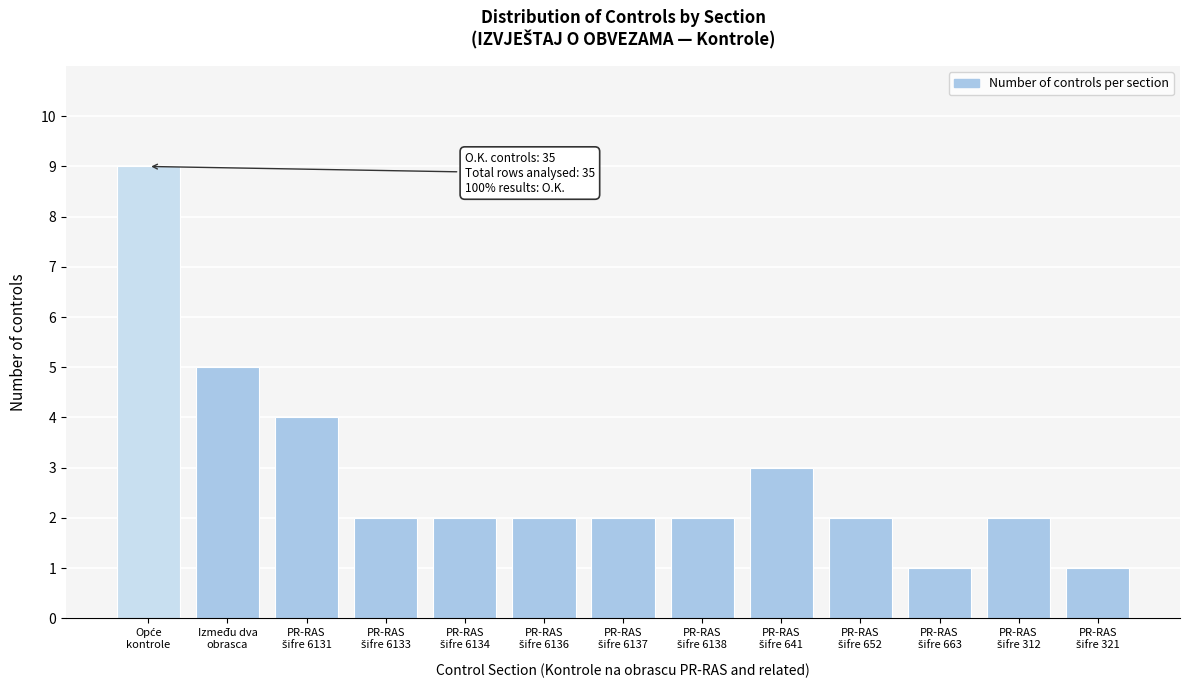

Reading right to left, transcribe all the data shown in this chart.

1	2	1	2	3	2	2	2	2	2	4	5	9